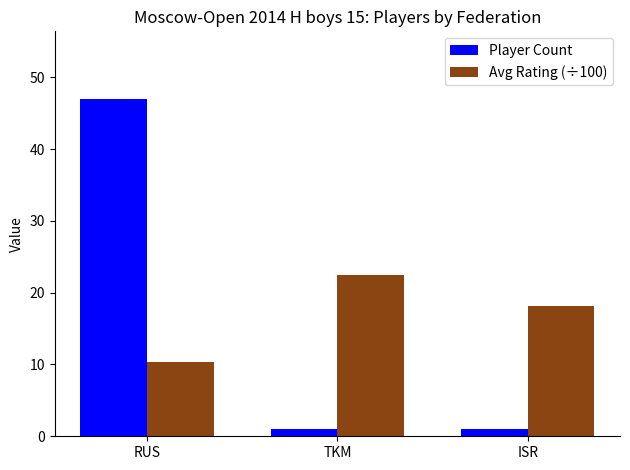

What is the minimum value for Player Count?

1.0